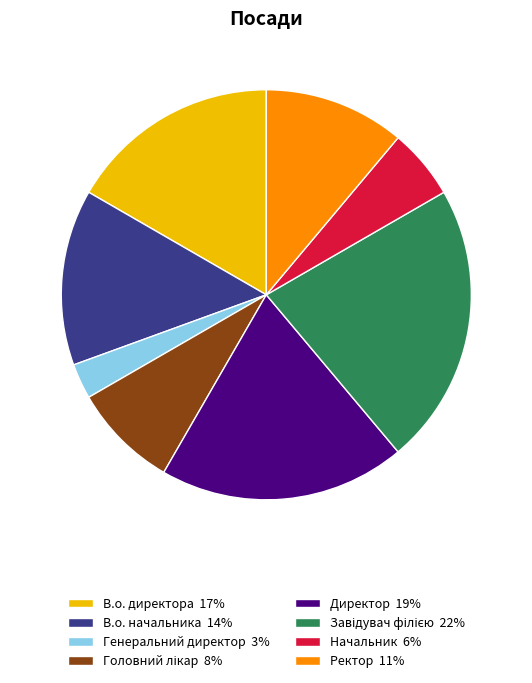

The В.о. директора 17% slice represents 17% of the pie. True or false?

True